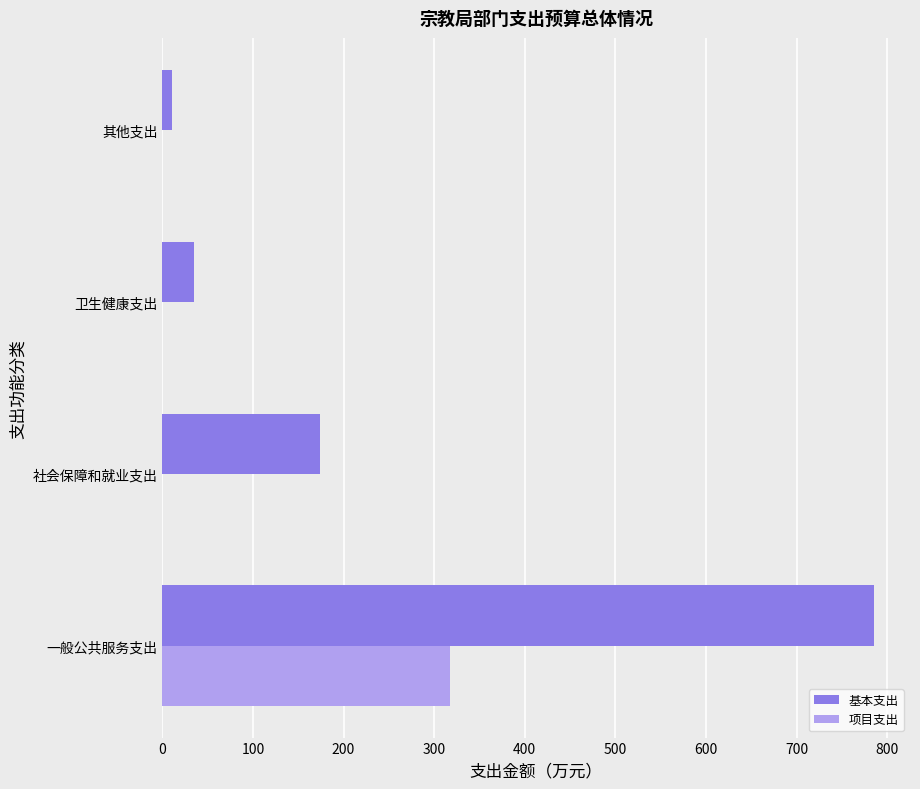

What is the average value of the 基本支出 series?

251.1